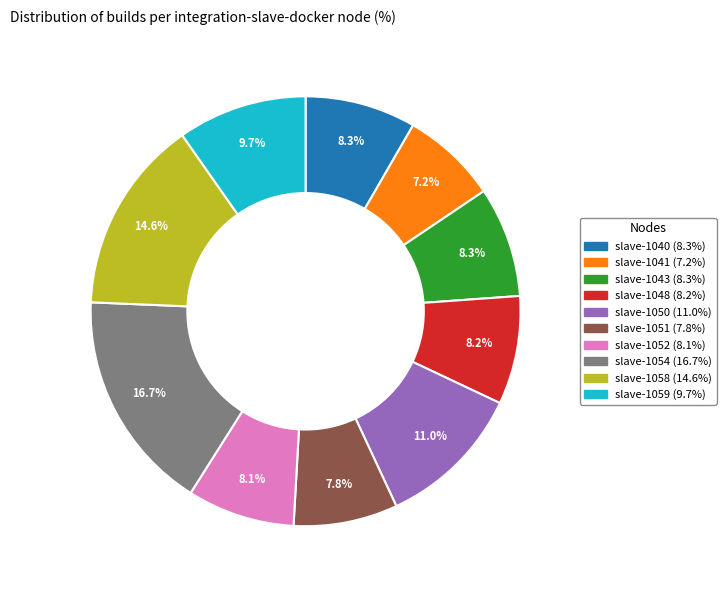

Is there any slice that represents more than half of the pie?

No